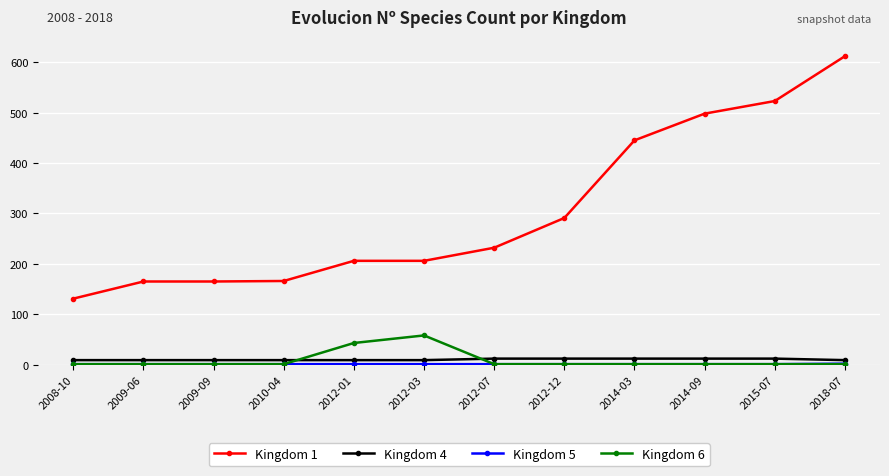

The value of Kingdom 1 at 2014-09 is 498. True or false?

True